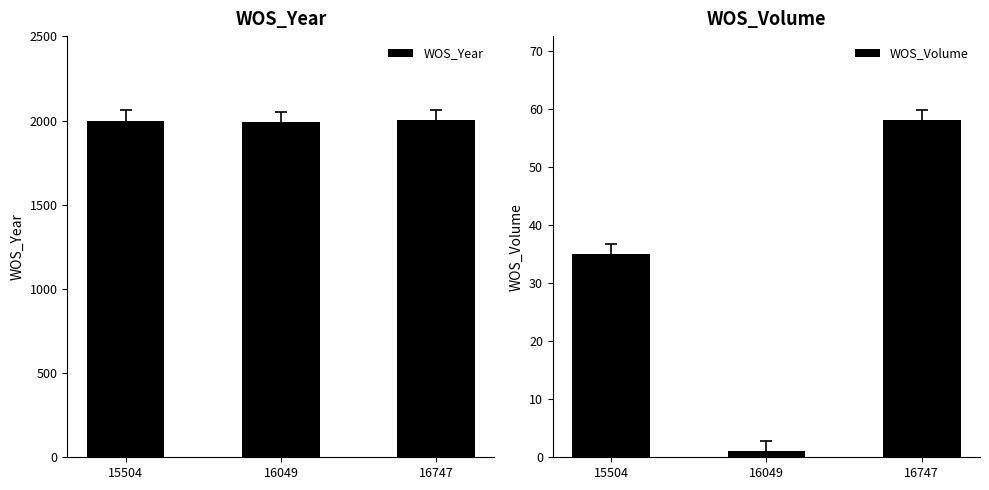

What is the difference between the WOS_Volume values at 15504 and 16747?

23